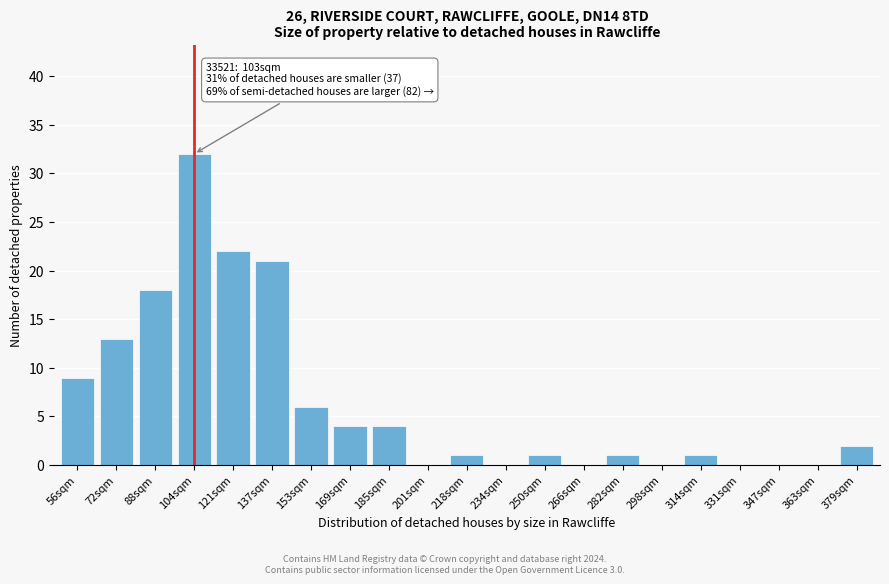

Reading right to left, extract all data points from this chart.

379sqm=2	363sqm=0	347sqm=0	331sqm=0	314sqm=1	298sqm=0	282sqm=1	266sqm=0	250sqm=1	234sqm=0	218sqm=1	201sqm=0	185sqm=4	169sqm=4	153sqm=6	137sqm=21	121sqm=22	104sqm=32	88sqm=18	72sqm=13	56sqm=9